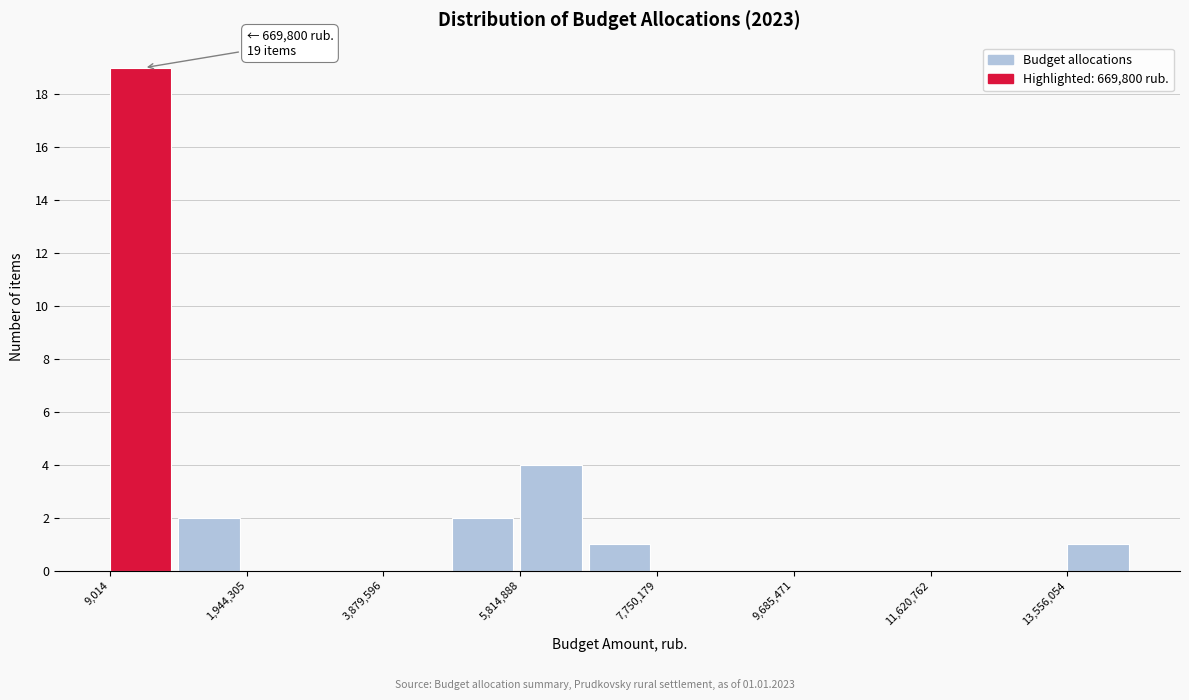

Over which range of the x-axis is the bar tallest?

0 to 1000000